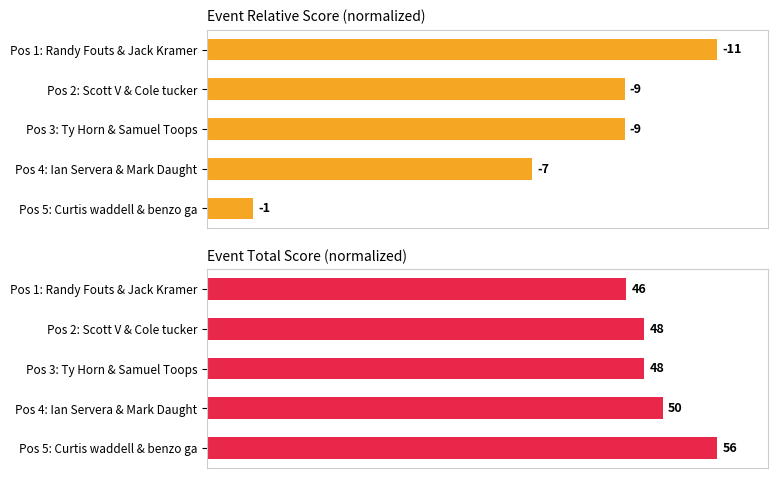

At how many categories does at least one series exceed 45?

5